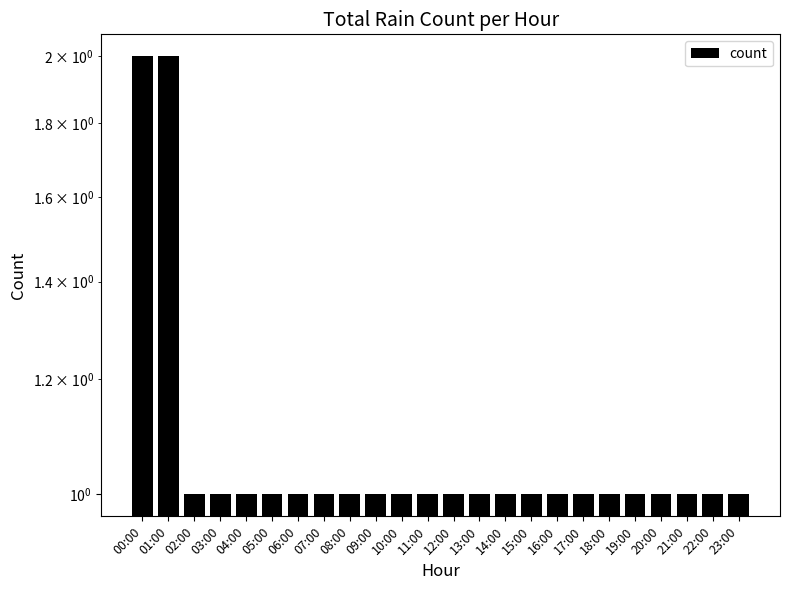

What is the ratio of the value at 14:00 to the value at 01:00?

0.5